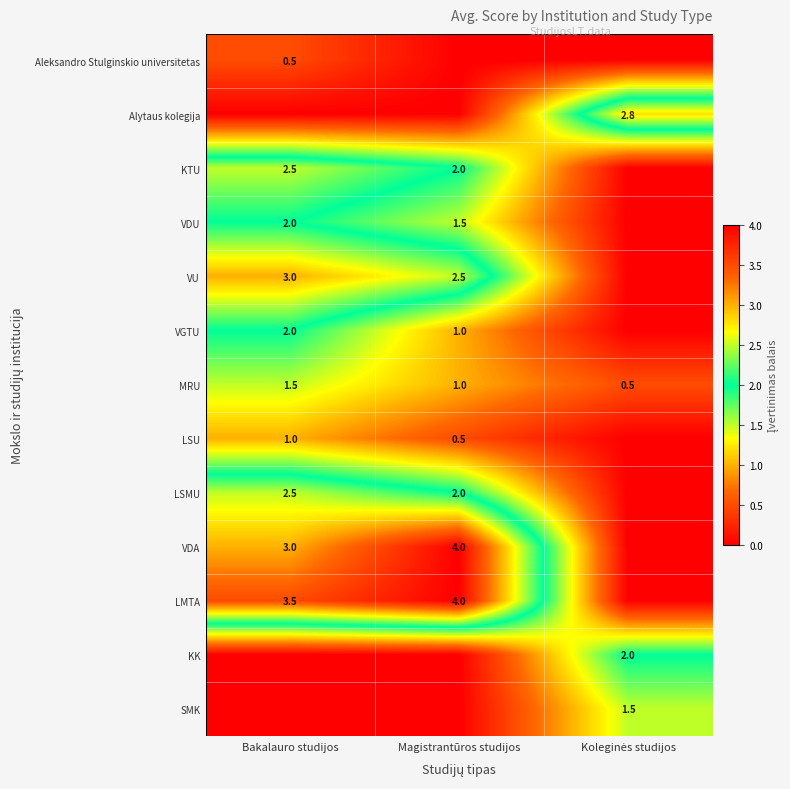

What is the difference between the maximum and minimum values in the MRU series?

1.0